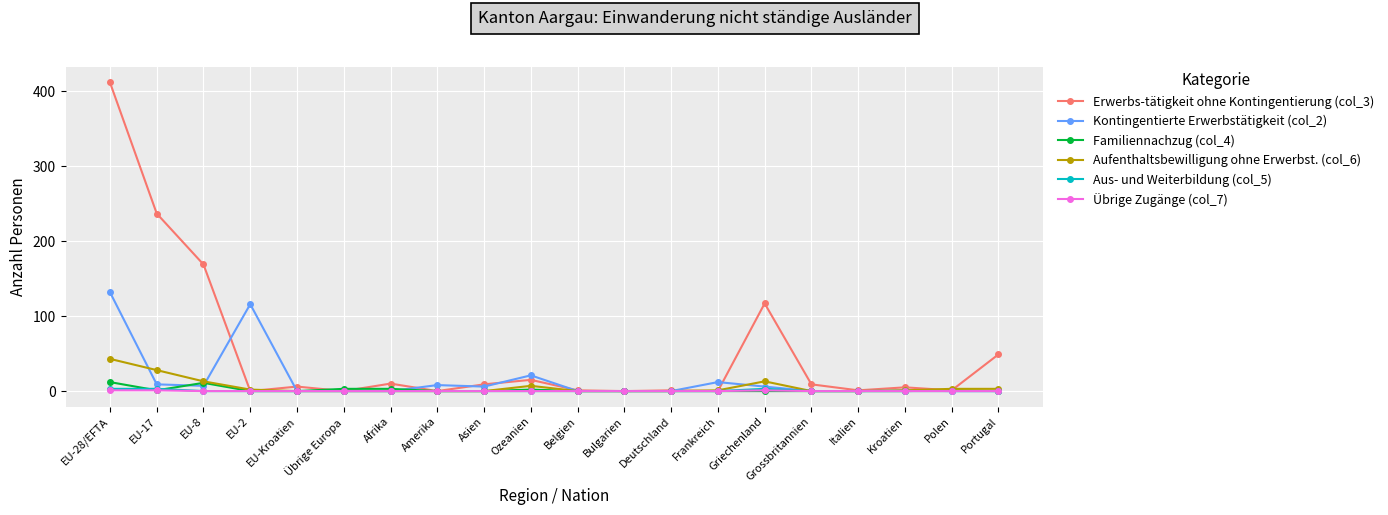

Which series has the largest range (max minus min)?

Erwerbs-tätigkeit ohne Kontingentierung (col_3)